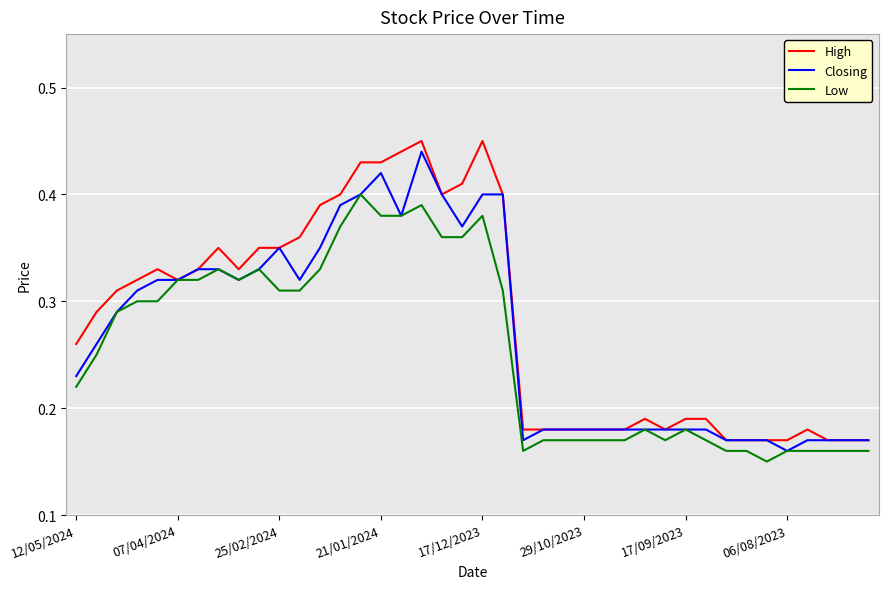

Which series has the largest range (max minus min)?

High